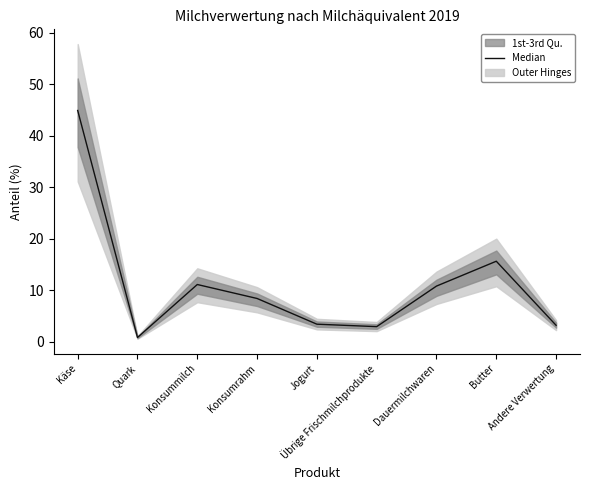

At which label is the value closest to 22?

Butter